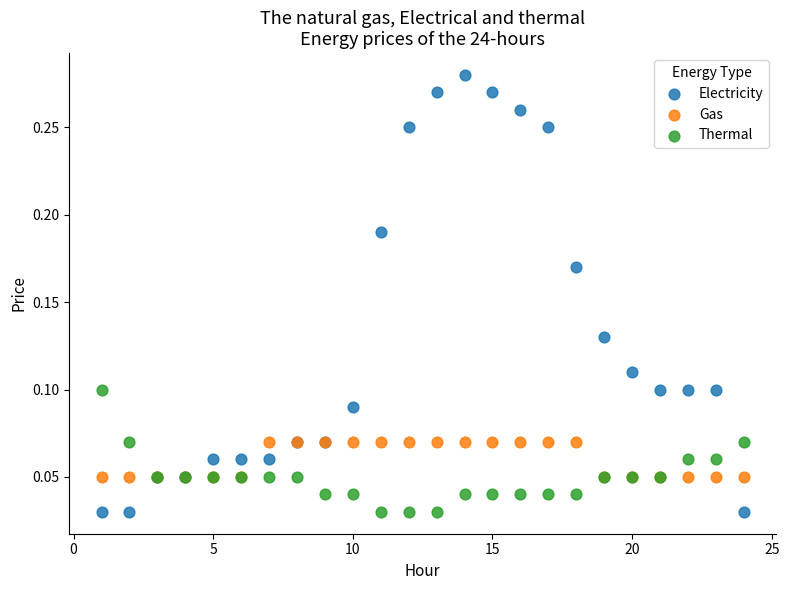

Which series has the widest spread of Y values?

Electricity